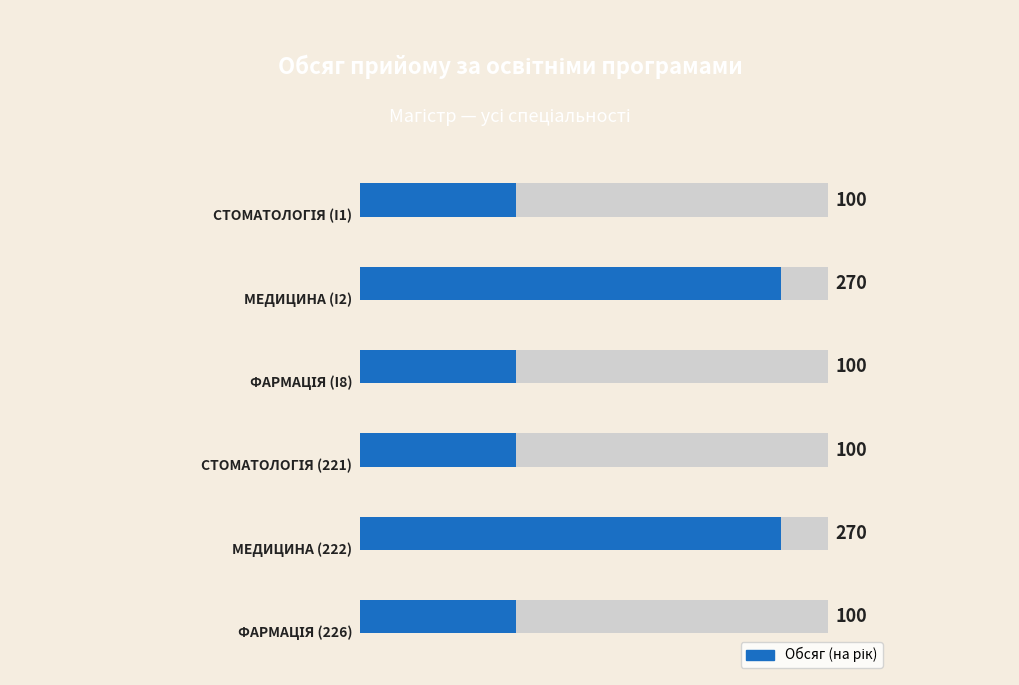

Reading left to right, what are all the values shown in this chart?

100	270	100	100	270	100